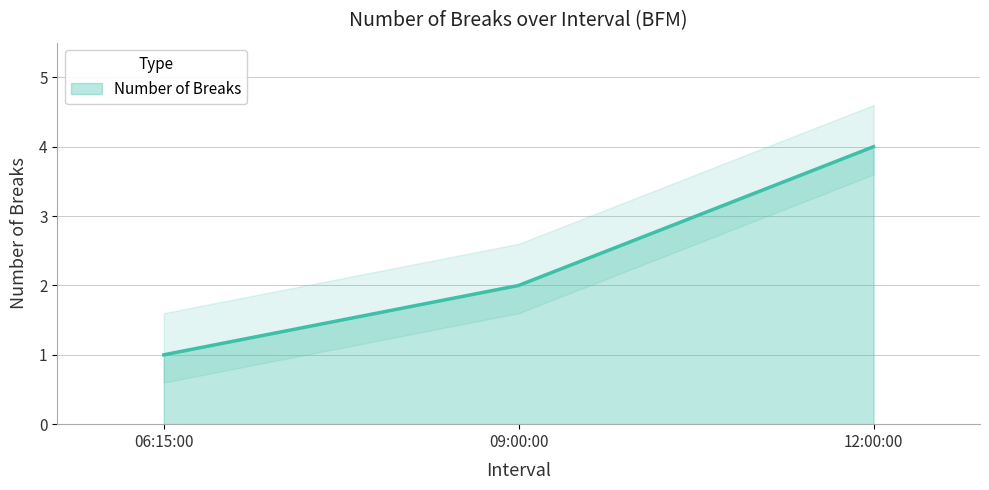

The Number of Breaks series shows 1 at 06:15:00. True or false?

True